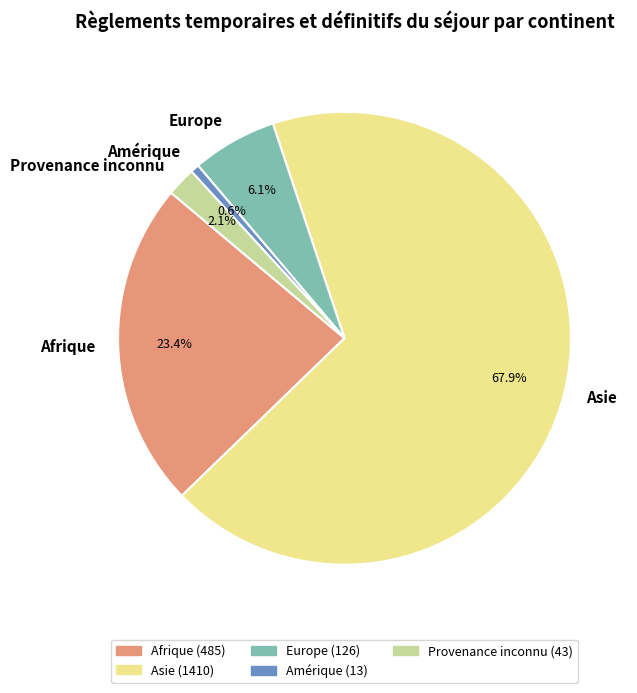

Is it true that Asie is 57% of the pie?

False